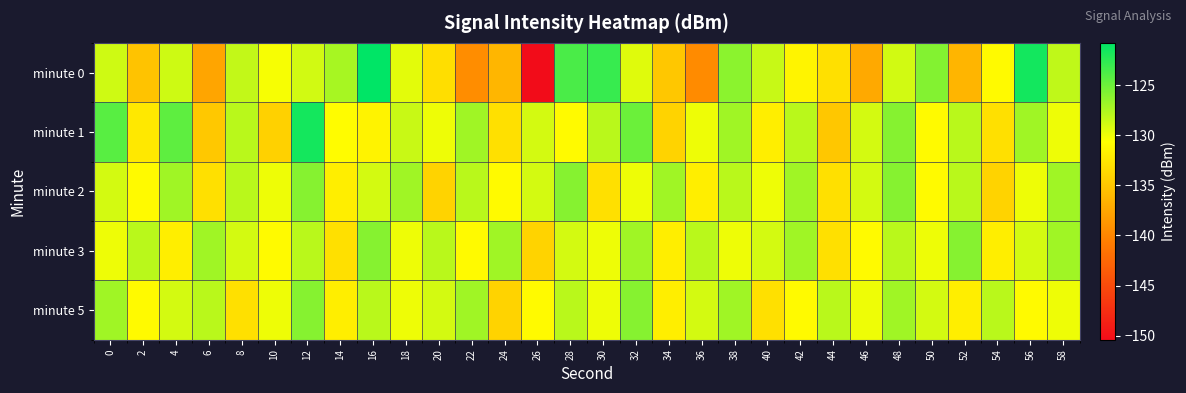

Reading left to right, what are all the values shown in this chart?

minute 0: 0=-128.8	2=-135.3	4=-128.7	6=-137.6	8=-128.4	10=-130.4	12=-128.9	14=-127.3	16=-120.8	18=-129.6	20=-133.2	22=-139.4	24=-136.2	26=-150.4	28=-123.7	30=-122.9	32=-129.5	34=-134.9	36=-139.6	38=-126.2	40=-128.5	42=-131.5	44=-133.0	46=-137.2	48=-128.9	50=-125.9	52=-136.4	54=-131.1	56=-121.6	58=-128.2
minute 1: 0=-124.2	2=-132.4	4=-124.5	6=-134.9	8=-128.0	10=-134.2	12=-121.6	14=-130.9	16=-131.6	18=-128.6	20=-130.0	22=-127.0	24=-133.0	26=-129.0	28=-131.0	30=-128.0	32=-125.0	34=-134.0	36=-130.0	38=-127.0	40=-132.0	42=-128.0	44=-135.0	46=-129.0	48=-126.0	50=-131.0	52=-128.0	54=-133.0	56=-127.0	58=-130.0
minute 2: 0=-129.0	2=-131.0	4=-127.0	6=-133.0	8=-128.0	10=-130.0	12=-126.0	14=-132.0	16=-129.0	18=-127.0	20=-134.0	22=-128.0	24=-131.0	26=-129.0	28=-126.0	30=-133.0	32=-130.0	34=-127.0	36=-132.0	38=-128.0	40=-130.0	42=-127.0	44=-133.0	46=-129.0	48=-126.0	50=-131.0	52=-128.0	54=-134.0	56=-130.0	58=-127.0
minute 3: 0=-130.0	2=-128.0	4=-132.0	6=-127.0	8=-129.0	10=-131.0	12=-128.0	14=-133.0	16=-126.0	18=-130.0	20=-128.0	22=-131.0	24=-127.0	26=-134.0	28=-129.0	30=-130.0	32=-127.0	34=-132.0	36=-128.0	38=-130.0	40=-129.0	42=-127.0	44=-133.0	46=-131.0	48=-128.0	50=-130.0	52=-126.0	54=-132.0	56=-129.0	58=-127.0
minute 5: 0=-127.0	2=-131.0	4=-129.0	6=-128.0	8=-133.0	10=-130.0	12=-126.0	14=-132.0	16=-128.0	18=-130.0	20=-129.0	22=-127.0	24=-134.0	26=-131.0	28=-128.0	30=-130.0	32=-126.0	34=-132.0	36=-129.0	38=-127.0	40=-133.0	42=-131.0	44=-128.0	46=-130.0	48=-127.0	50=-129.0	52=-132.0	54=-128.0	56=-131.0	58=-130.0